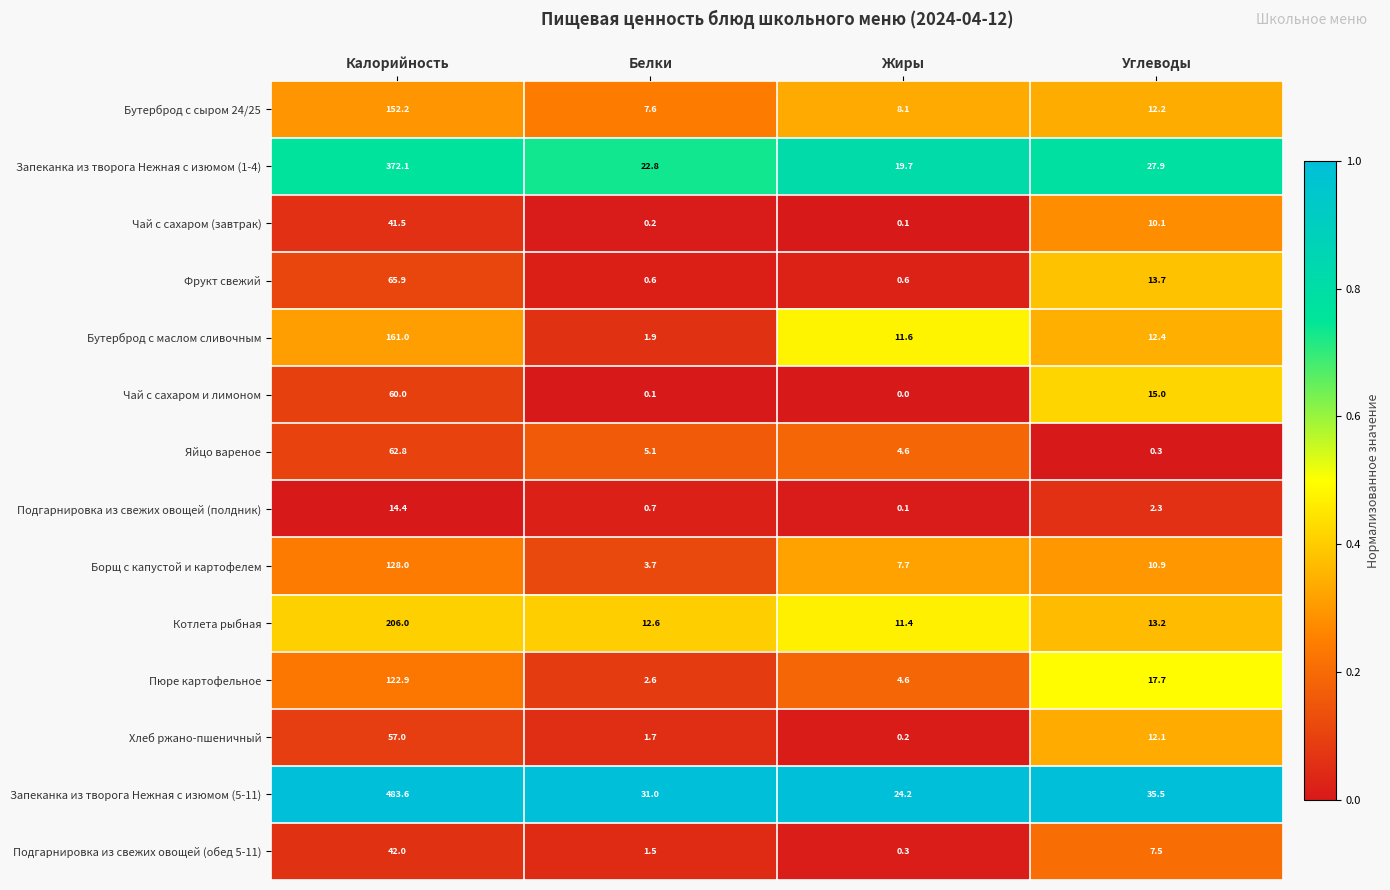

Which series has the widest spread of values?

Запеканка из творога Нежная с изюмом (5-11)